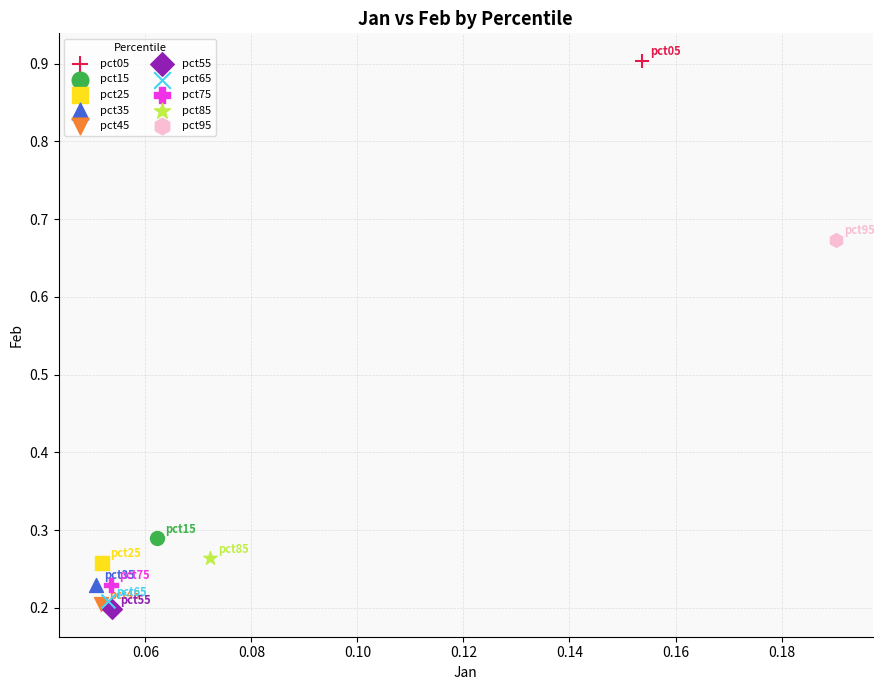

Which series contains the lowest Y value?

pct55